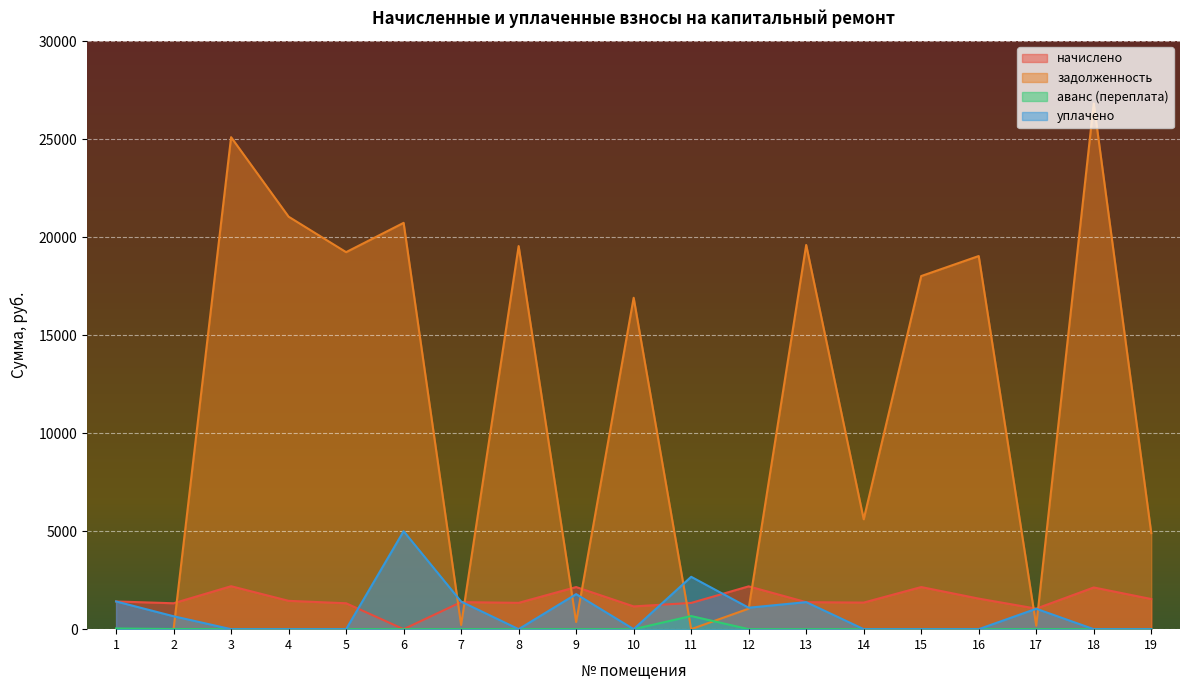

What are all the series names shown in the legend?

начислено, задолженность, аванс (переплата), уплачено